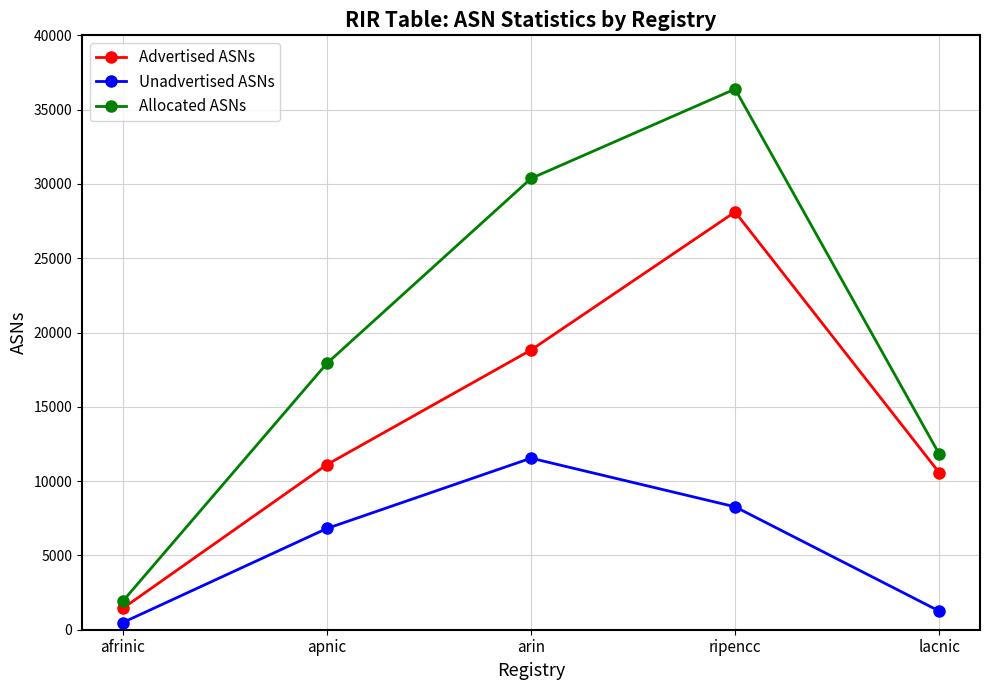

What is the difference between the maximum and minimum values in the Allocated ASNs series?

34462